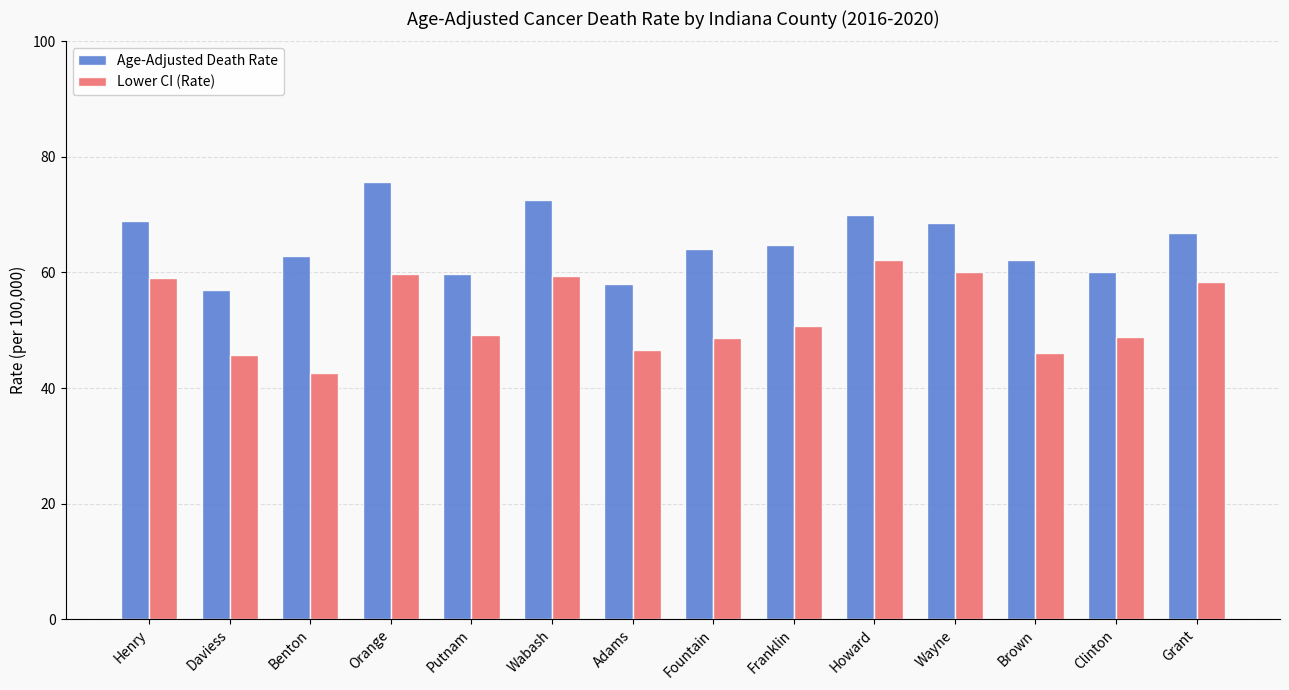

Which category has the highest value across all series?

Orange